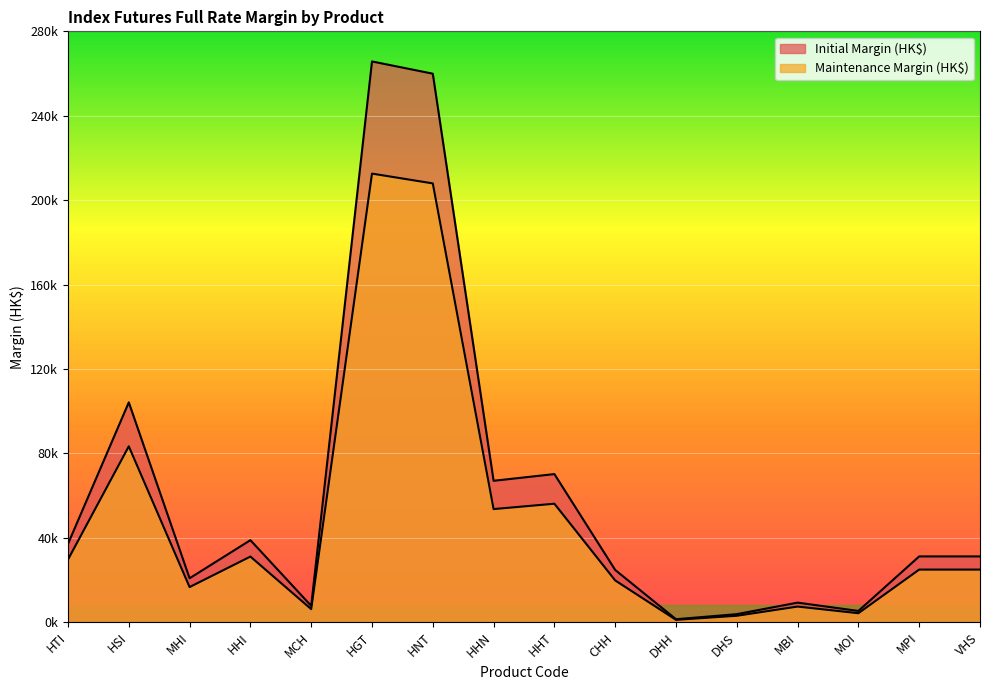

True or false: Initial Margin (HK$) and Maintenance Margin (HK$) cross at least once.

False